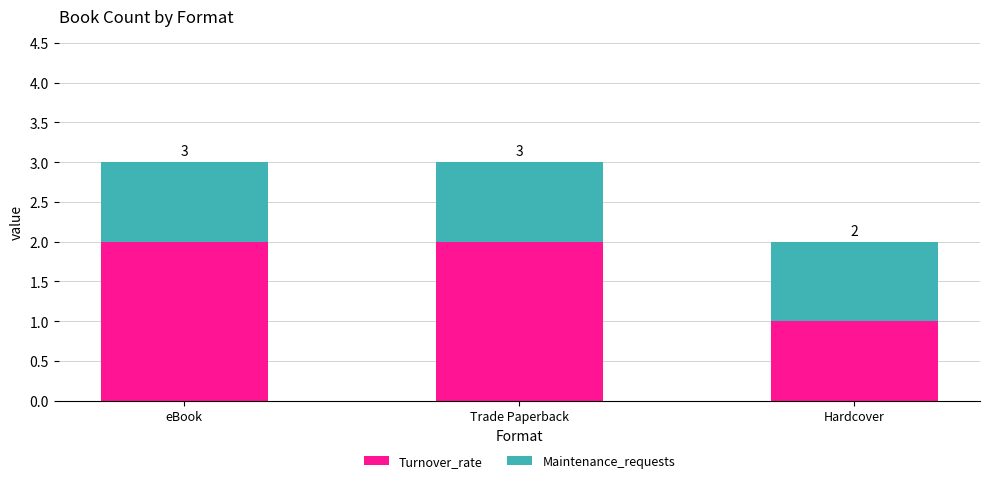

Which series has the largest total across all categories?

Turnover_rate